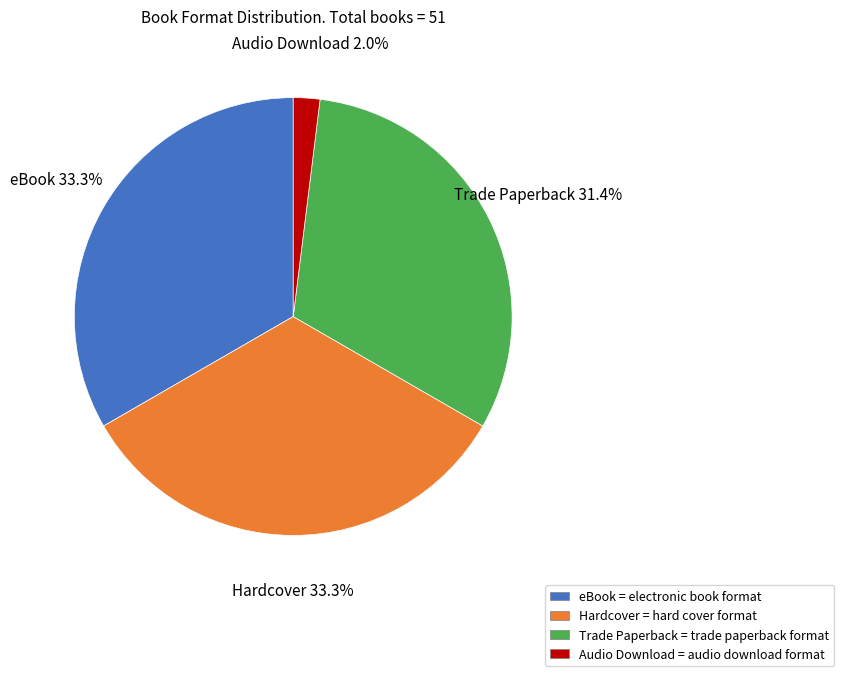

Do Trade Paperback and eBook together represent more than half of the pie?

Yes